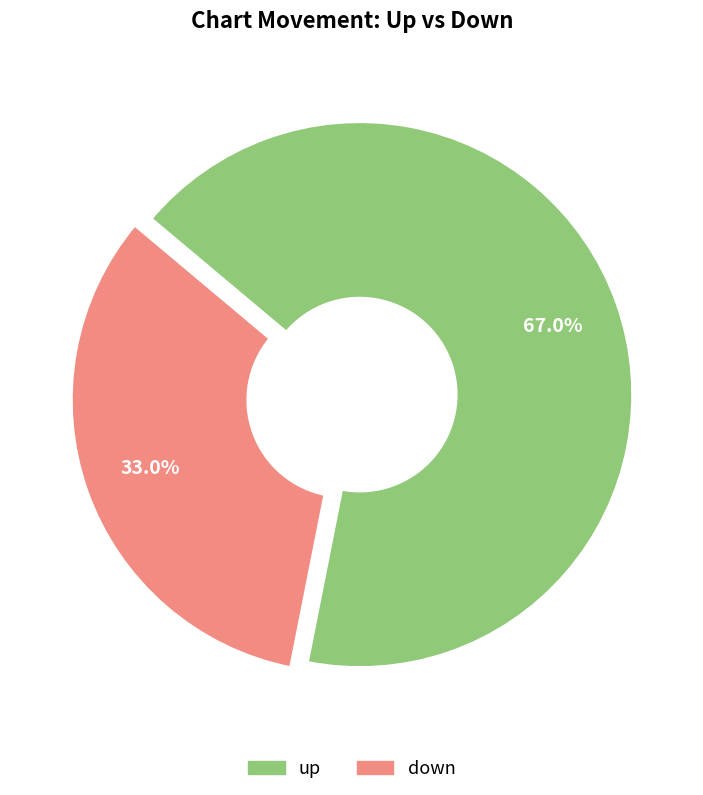

To the nearest percent, what is the difference between the up and down slice percentages?

34%